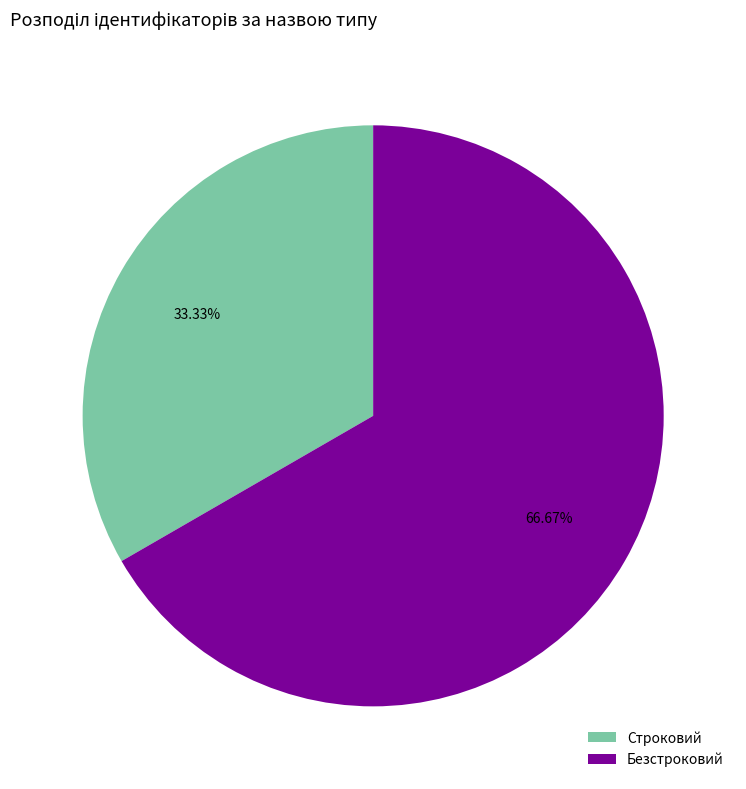

Rank the categories by value from highest to lowest.

Безстроковий, Строковий